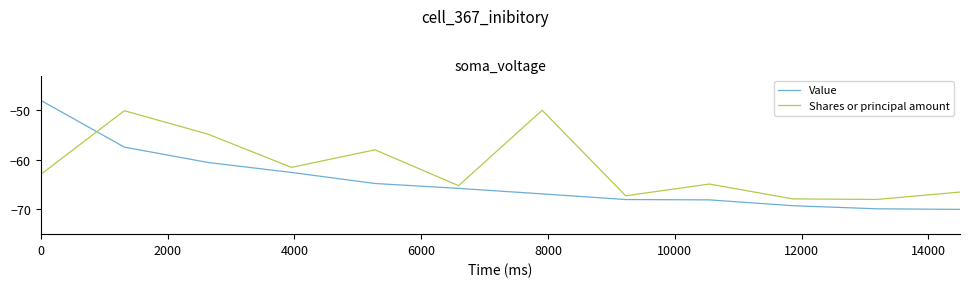

True or false: Value and Shares or principal amount intersect in this chart.

True